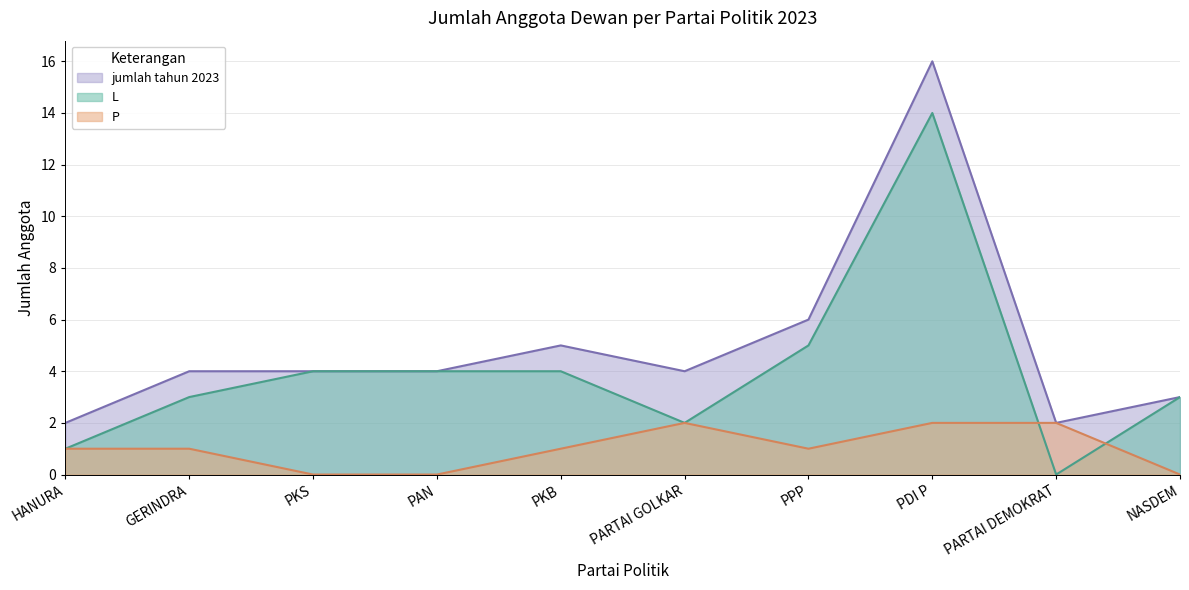

In P, how many points are lower than both neighbors (excluding endpoints)?

1